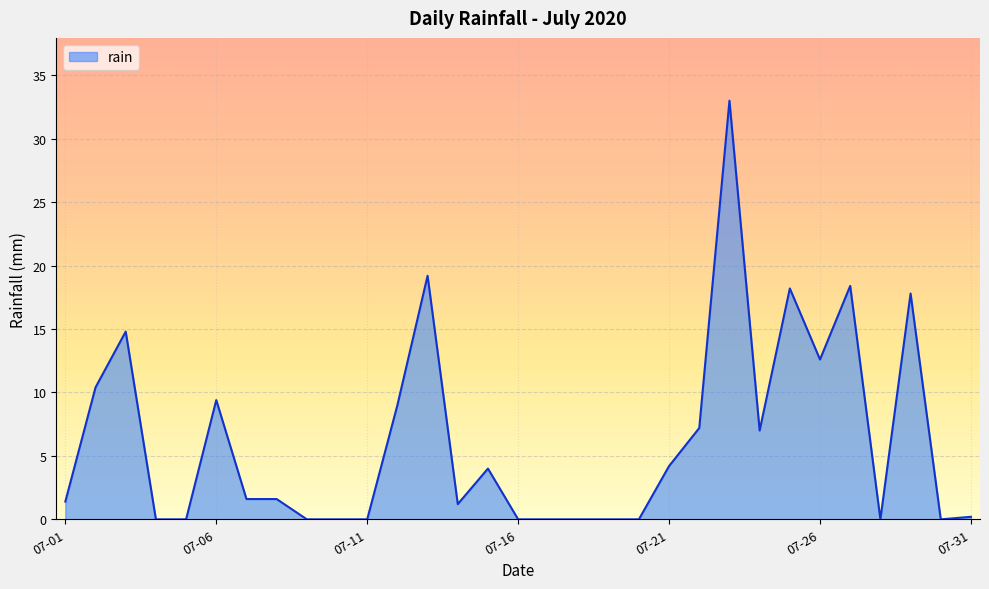

True or false: there are more than 0 points higher than both neighbors.

True